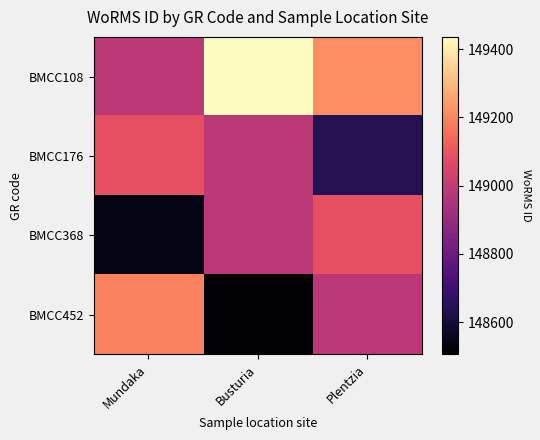

At Plentzia, list the series in order from smallest to largest.

BMCC176, BMCC452, BMCC368, BMCC108